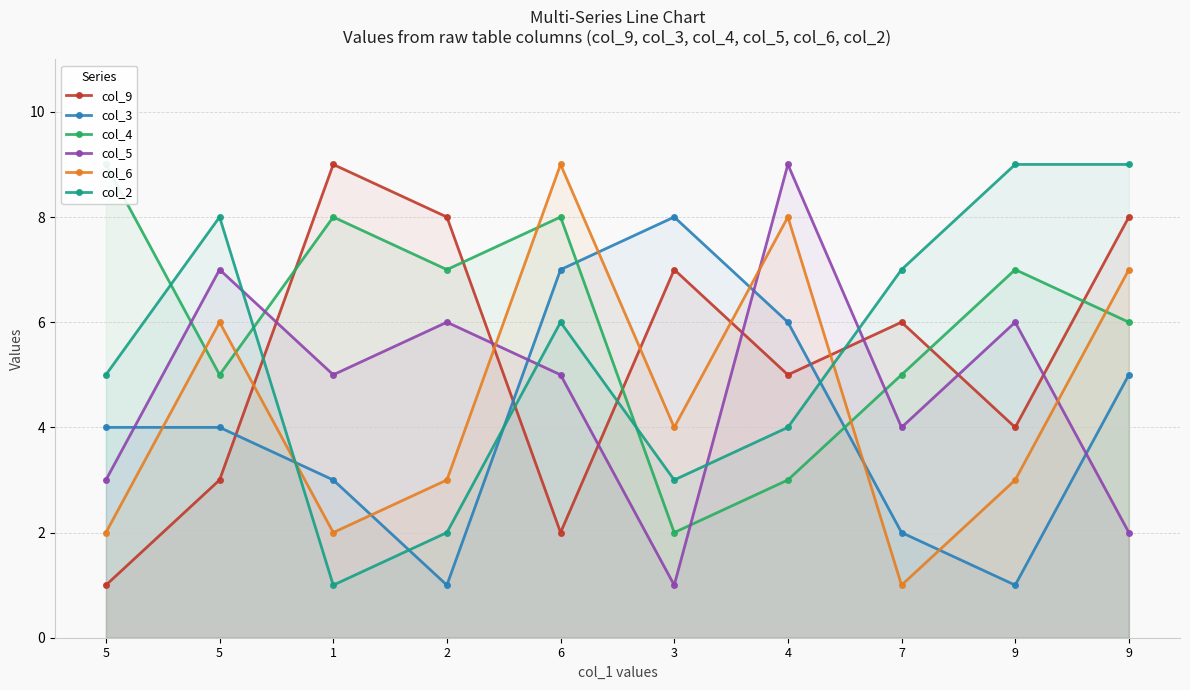

What is the sum of the col_4 values at 3 and 6?

10